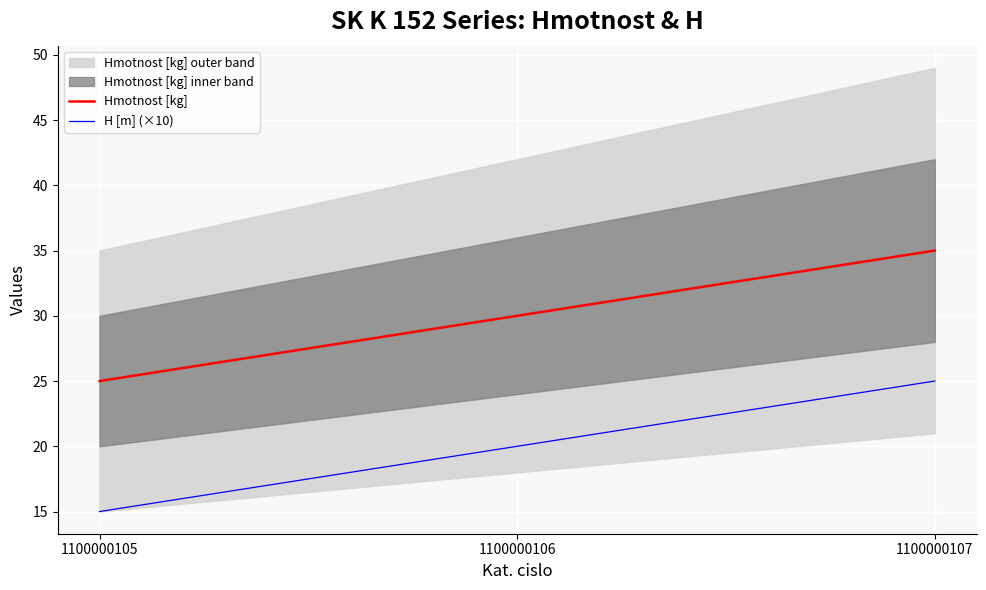

Rank the categories by H [m] (×10) value from lowest to highest.

1100000105, 1100000106, 1100000107